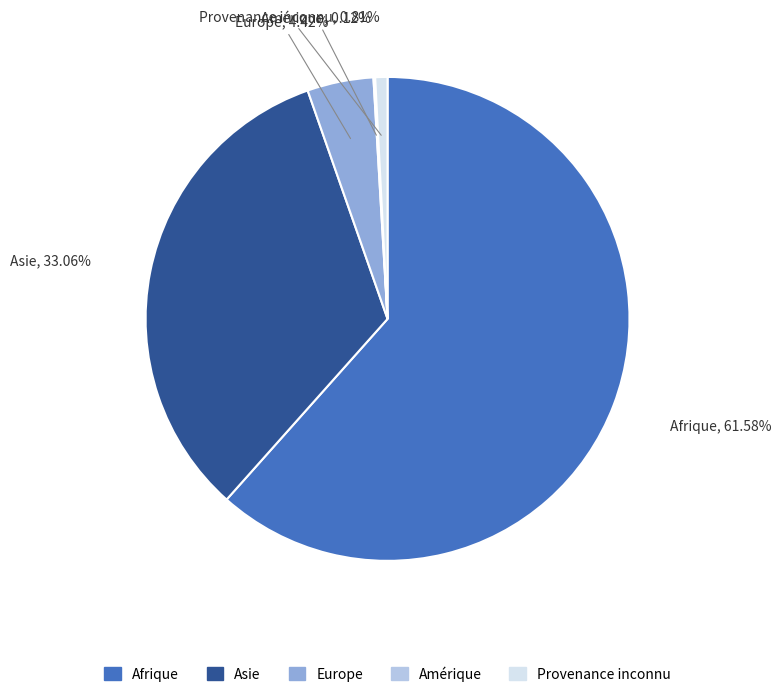

Does any single category account for the majority?

Yes